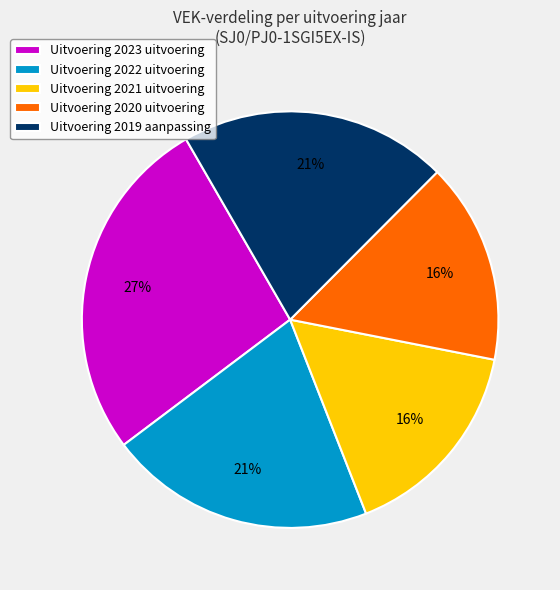

To the nearest percent, what is the difference between the largest and smallest slice percentages?

11%